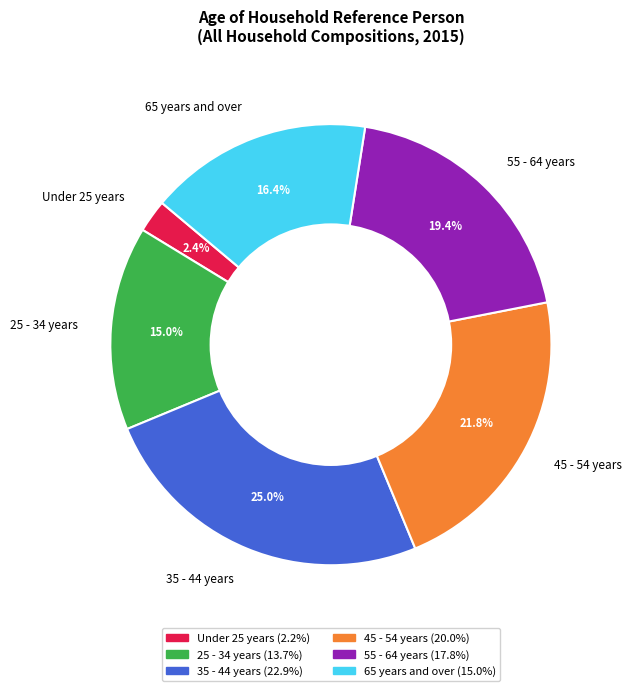

Which category has the biggest portion of the pie?

35 - 44 years